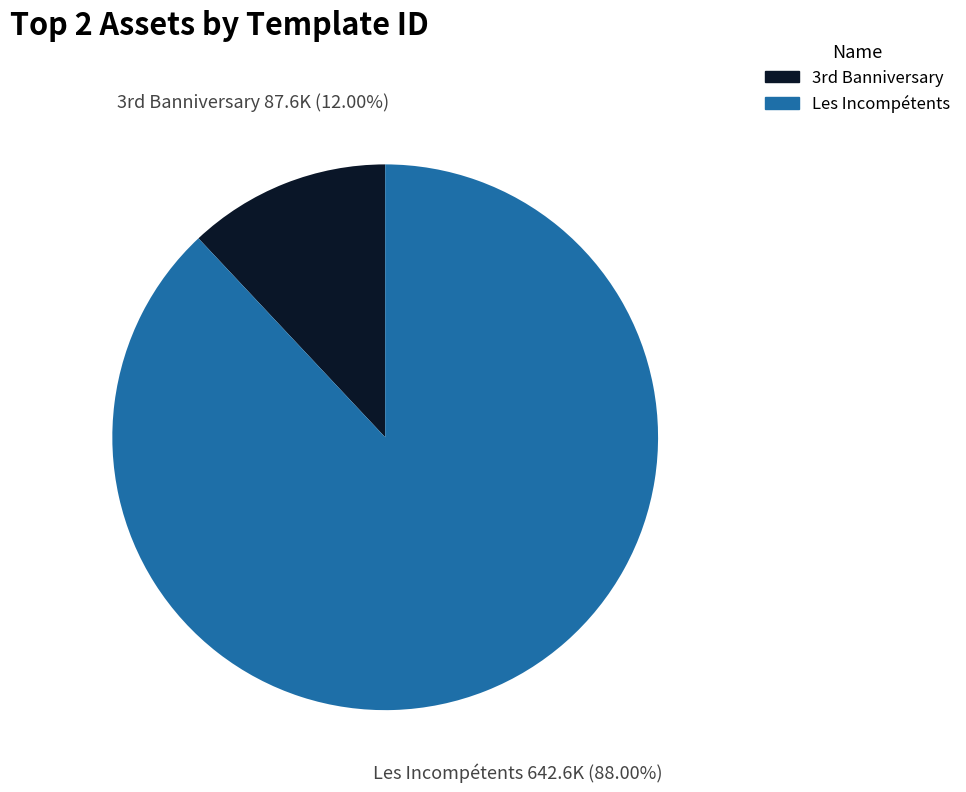

Which category accounts for the majority?

Les Incompétents